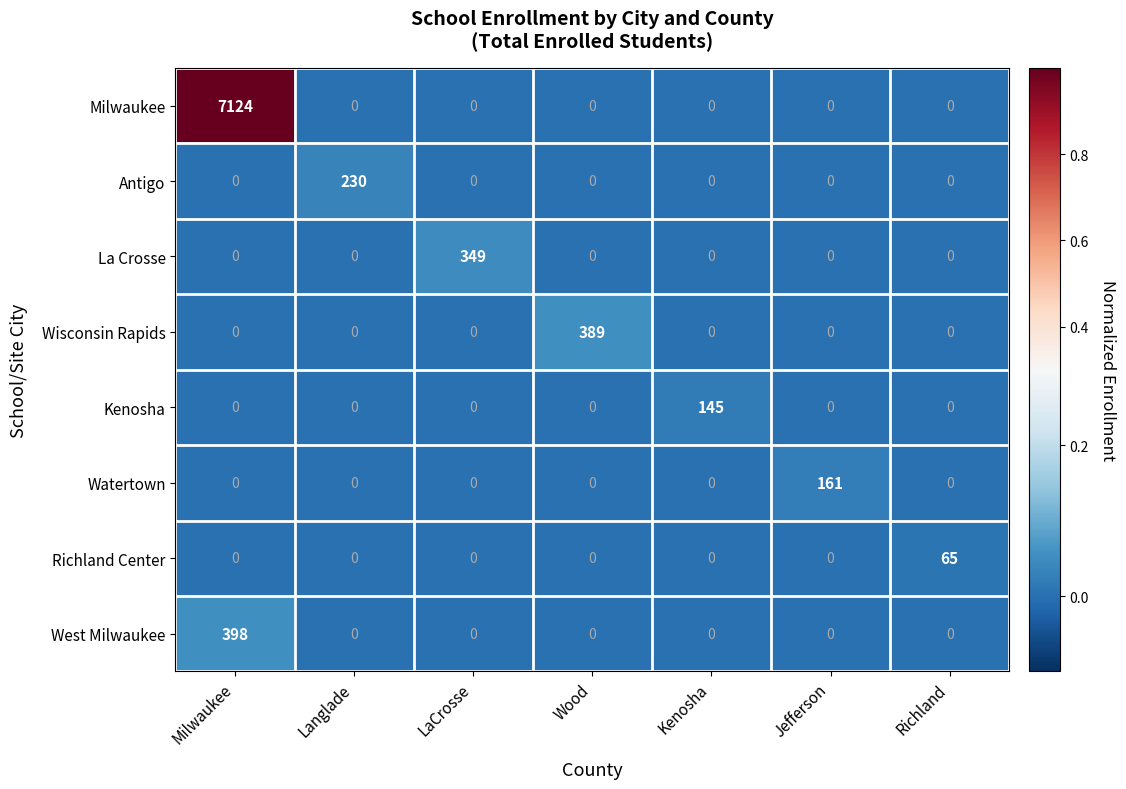

Which series has the largest total across all categories?

Milwaukee